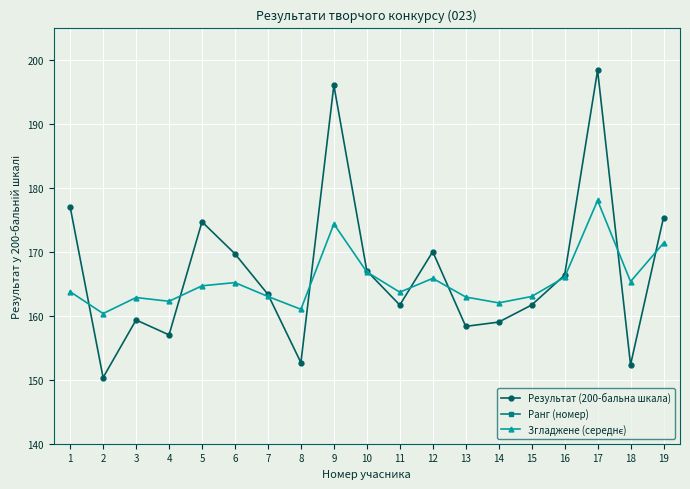

Rank the series by their maximum value, from lowest to highest.

Ранг (номер), Згладжене (середнє), Результат (200-бальна шкала)